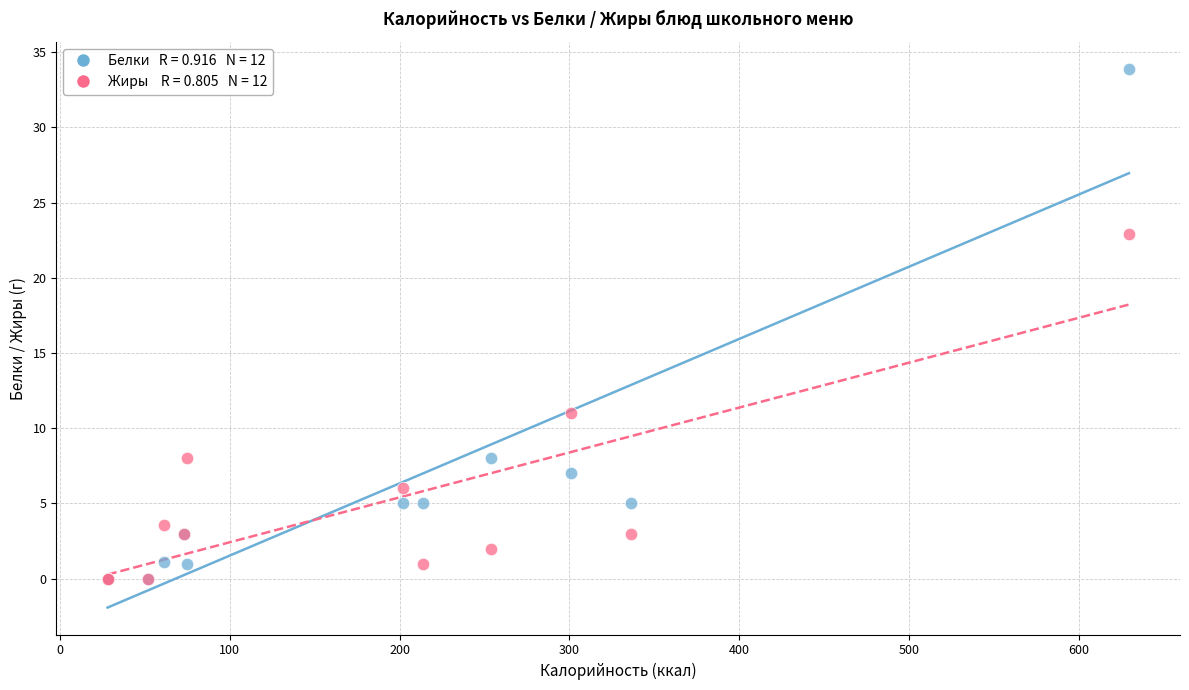

Across all series, what Y value is closest to 16?

11.0